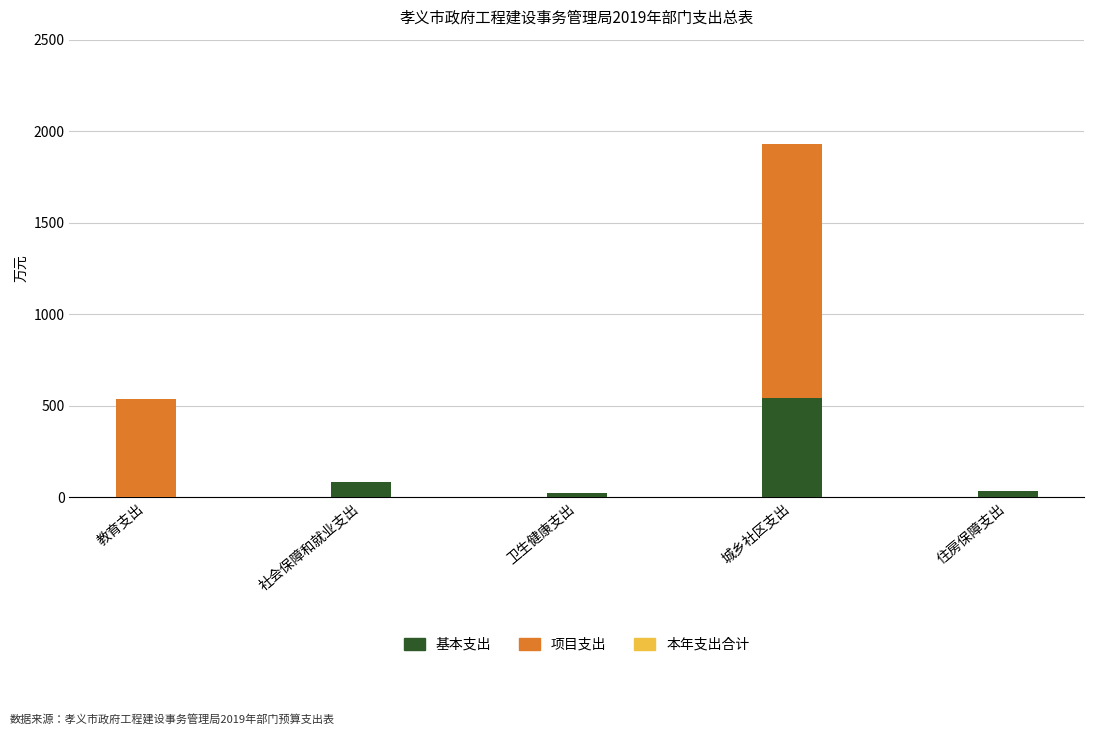

The 基本支出 series shows 542.1 at 城乡社区支出. True or false?

True